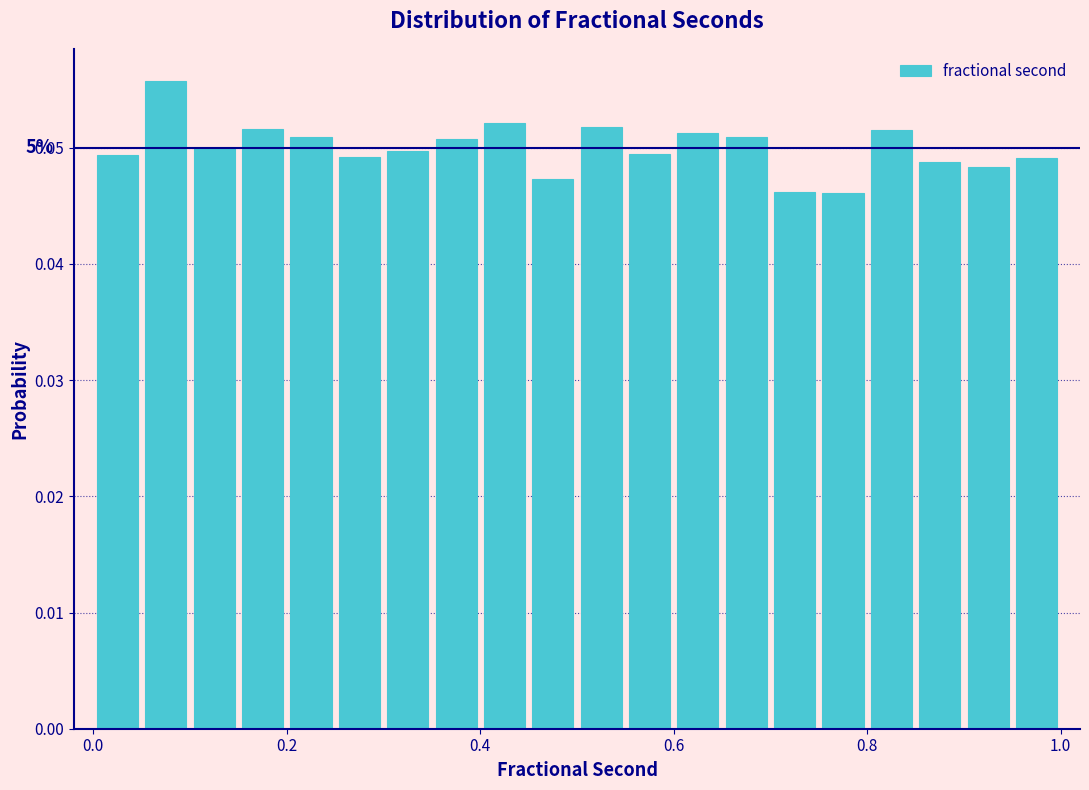

Around what value on the x-axis is the tallest bar? Give the approximate position of its centre, as read against the axis.

0.08